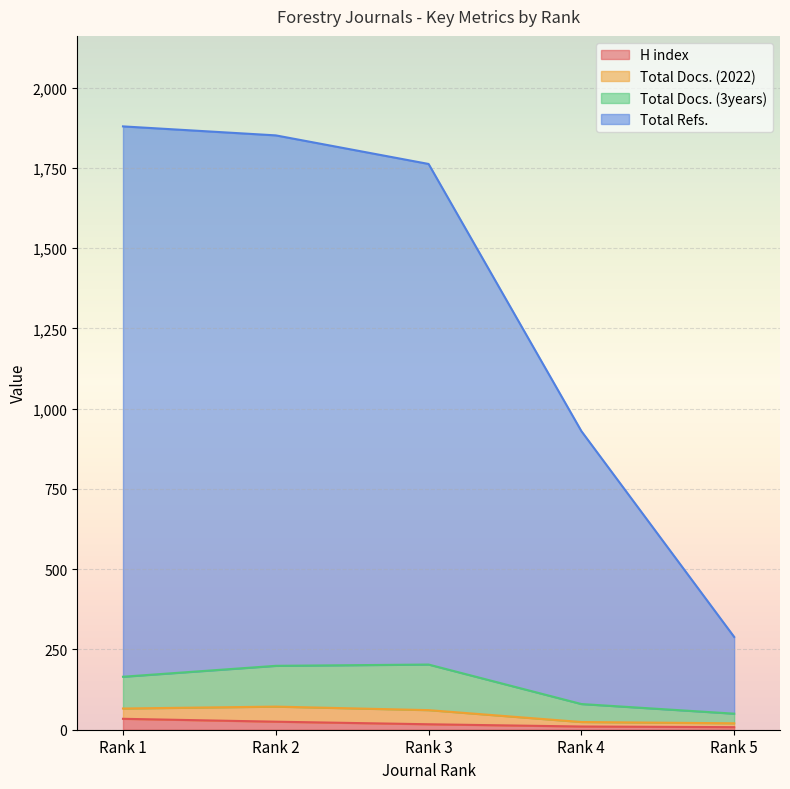

At which label is H index closest to 21?

Rank 2